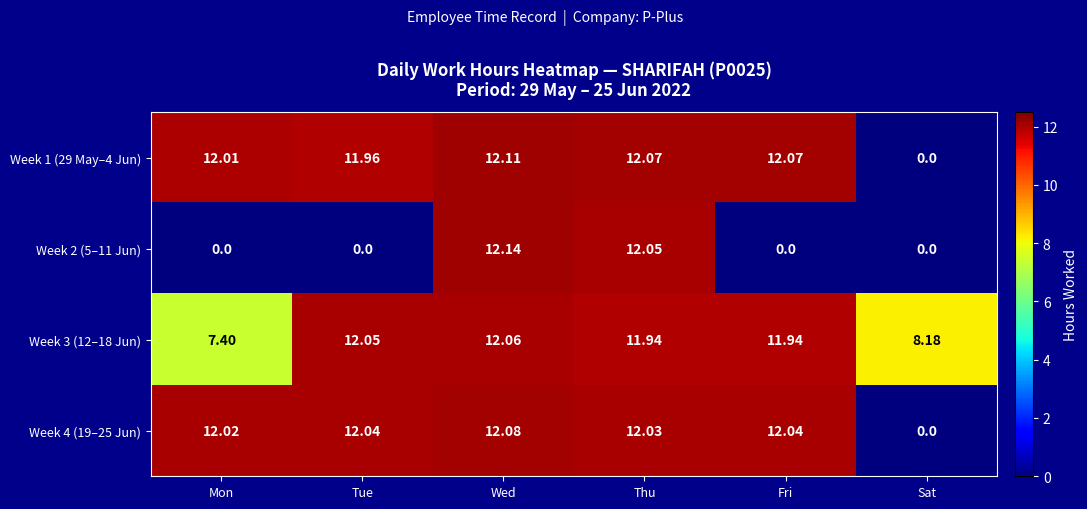

Where does the Week 1 (29 May–4 Jun) series first go above 12?

Mon